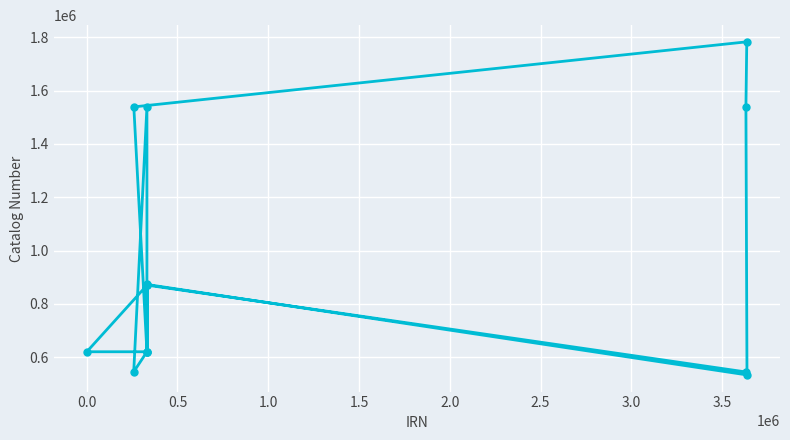

What is the maximum value shown in the chart?

1783571